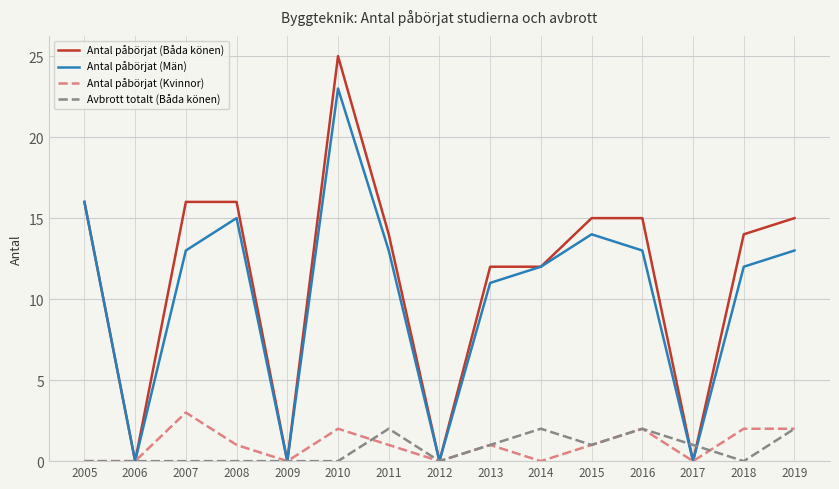

Which category has the highest value in the Antal påbörjat (Män) series?

2010